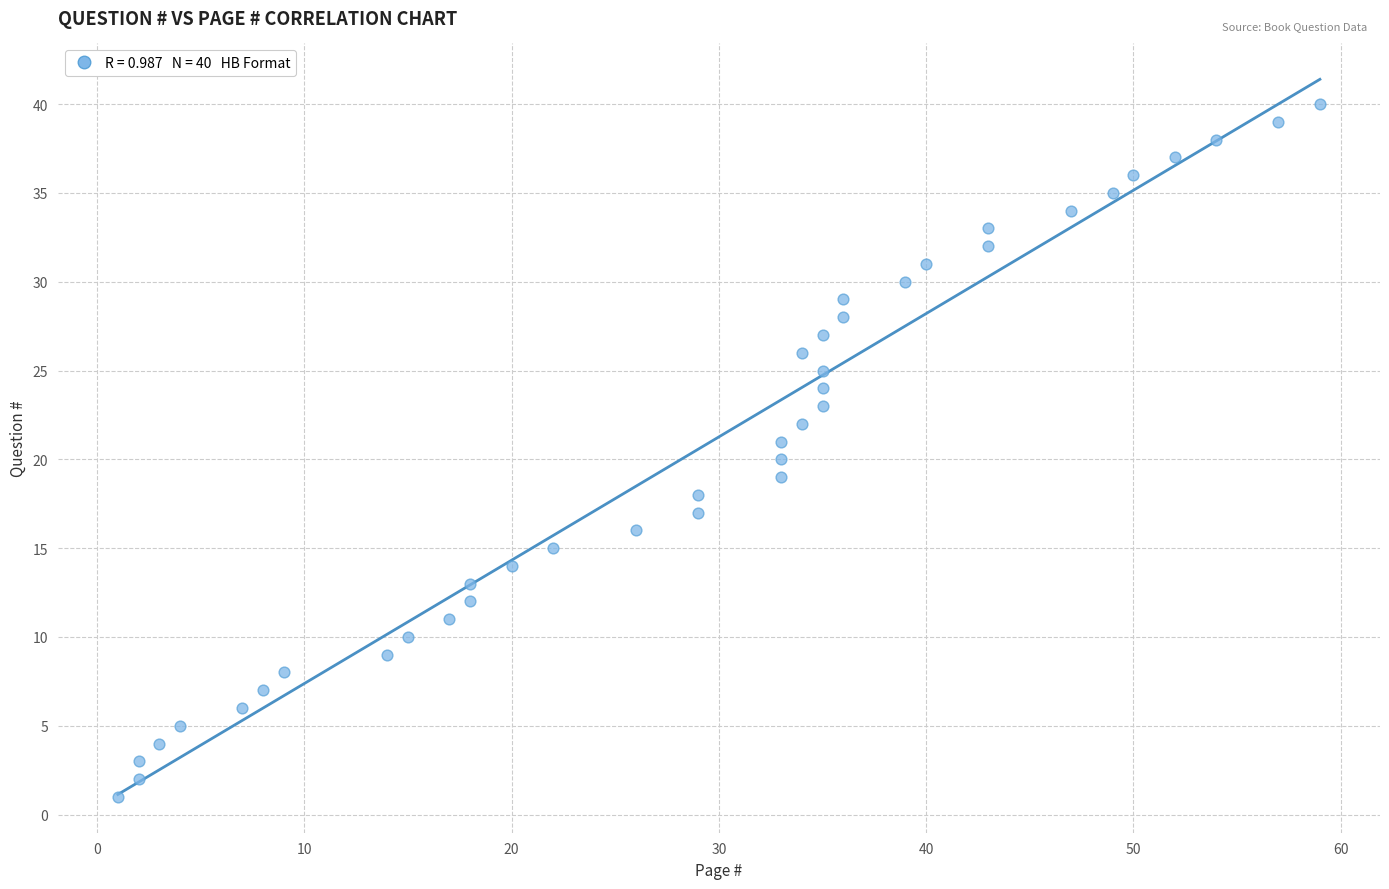

What is the range of X values (max minus min)?

58